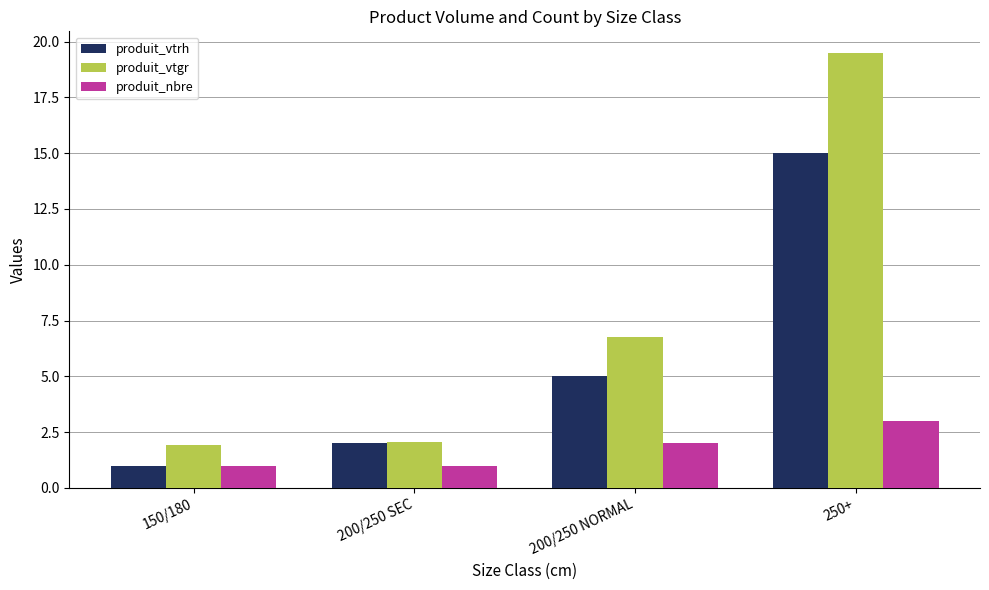

What is the difference between the second highest and second lowest values in the produit_vtrh series?

3.0